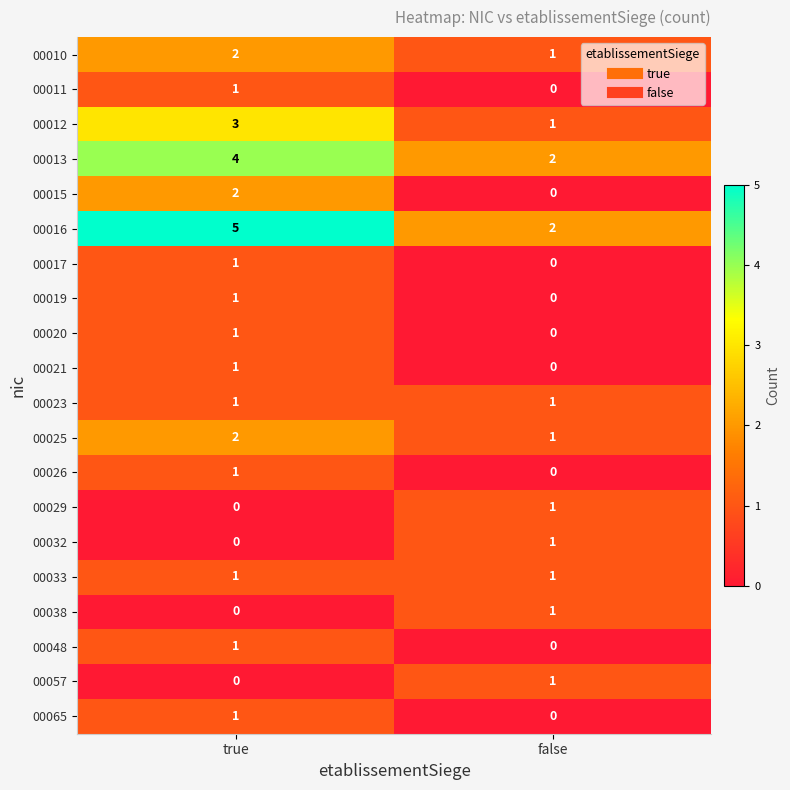

List the labels in order of 00011 value, smallest first.

false, true